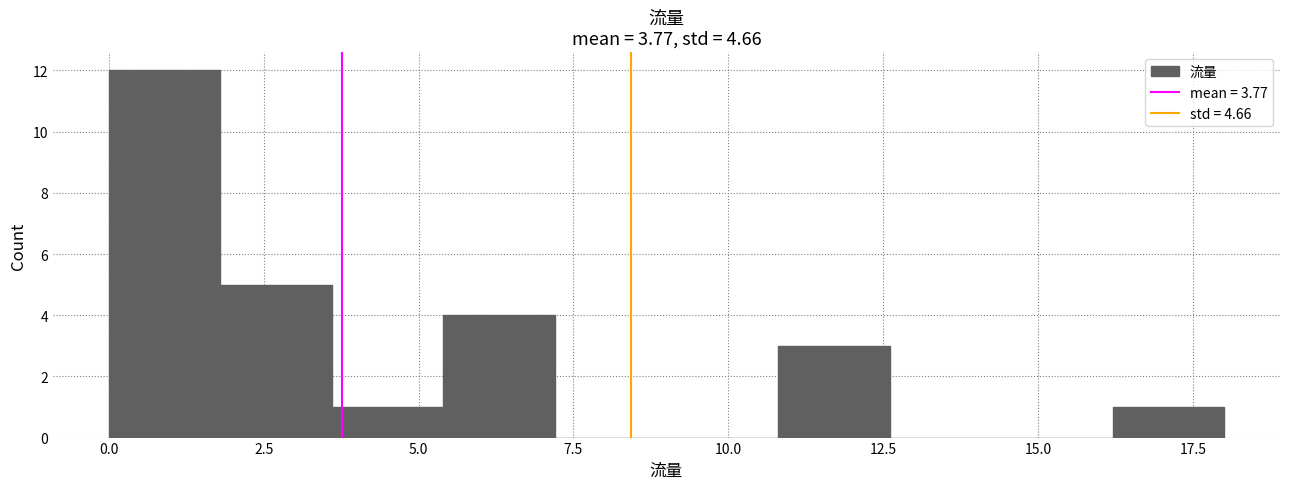

Around what value on the x-axis is the tallest bar? Give the approximate position of its centre, as read against the axis.

1.0